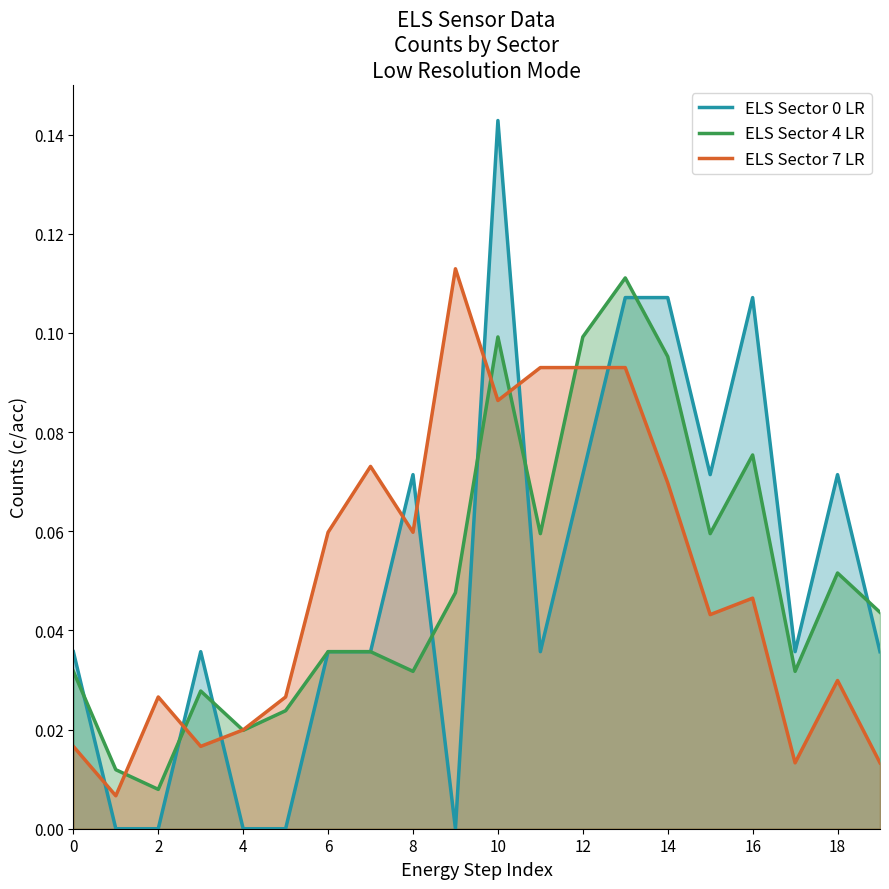

Between 2 and 12, which series saw the biggest shift?

ELS Sector 4 LR